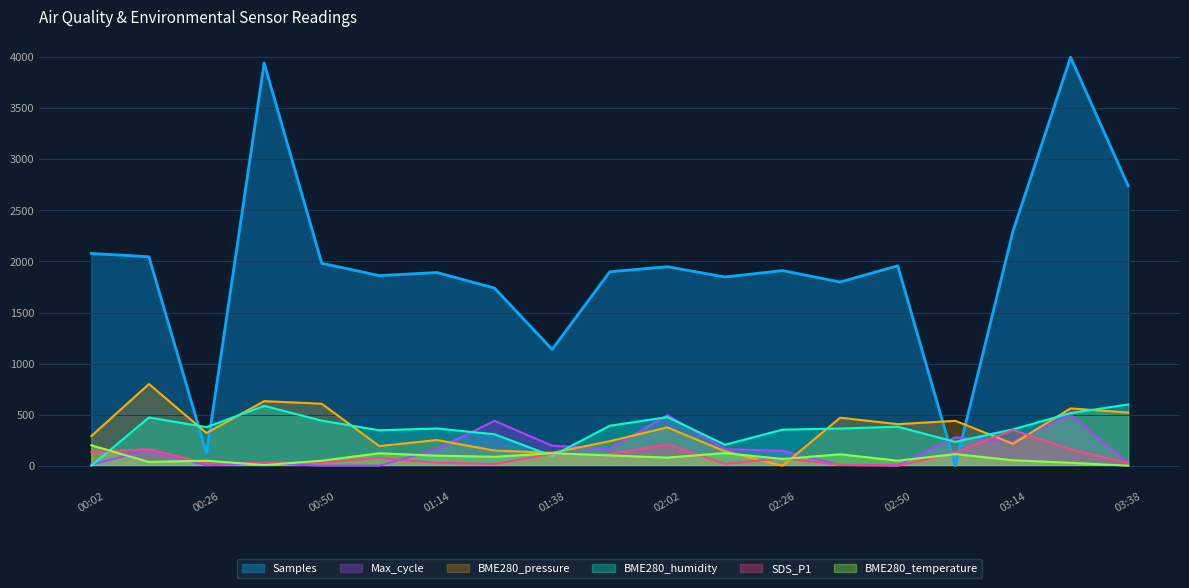

Does the chart display data point markers on the line(s)?

No